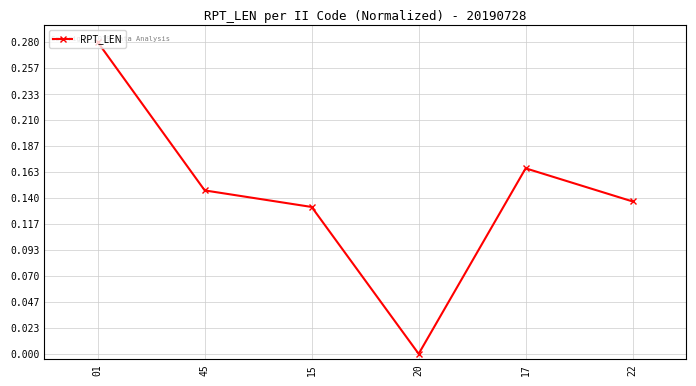

Rank the categories by value from lowest to highest.

20, 15, 22, 45, 17, 01